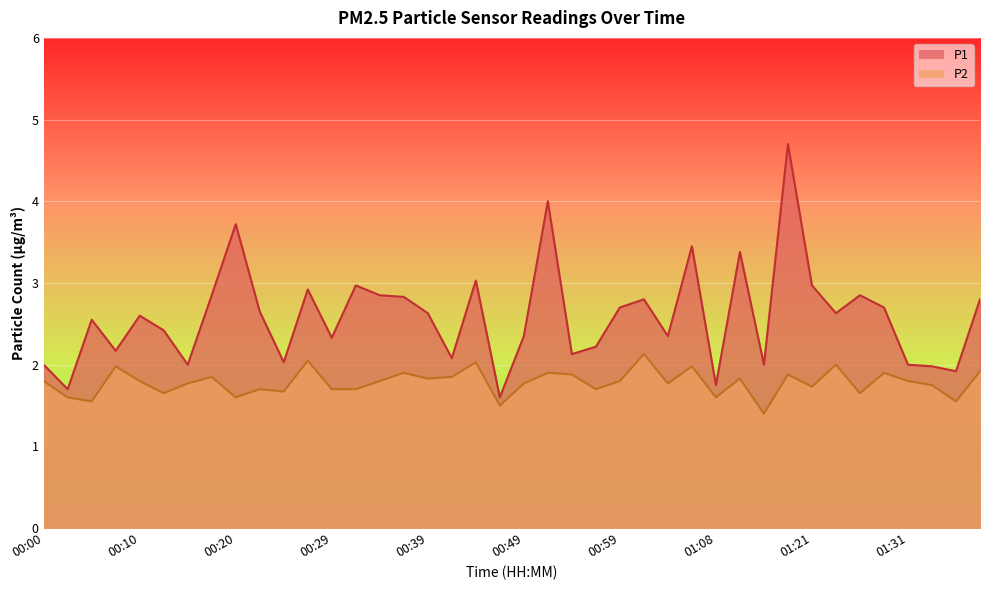

Where is the first local maximum for P2?

00:07